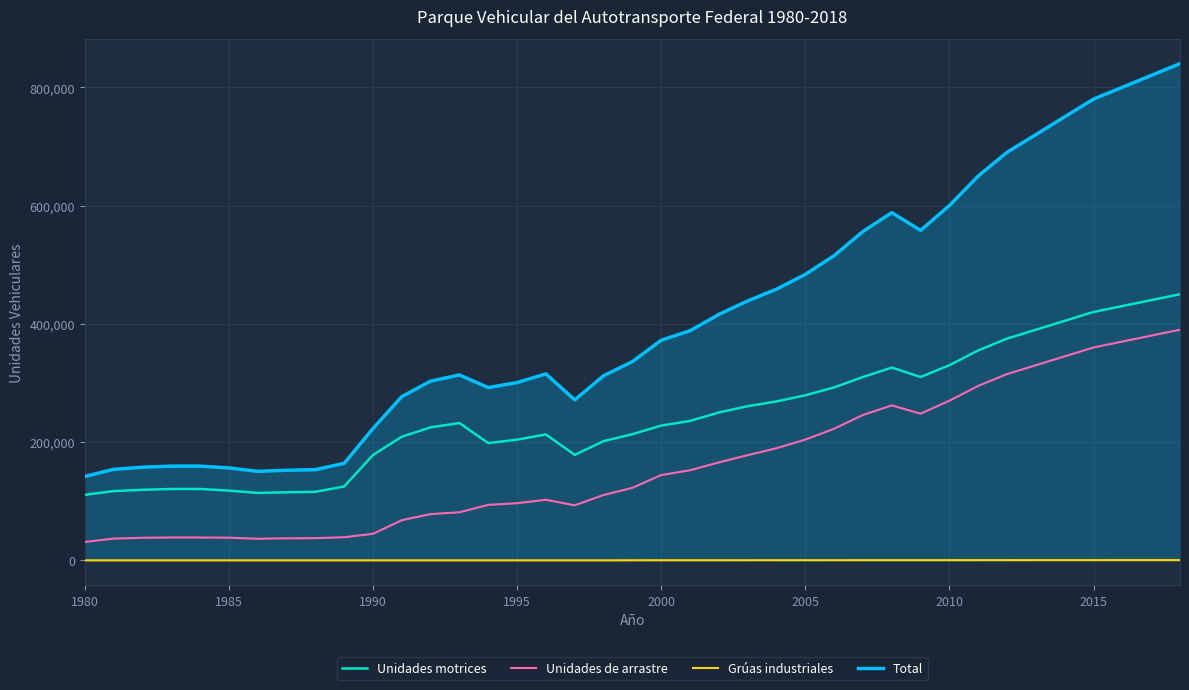

Which series has the largest total across all categories?

Total